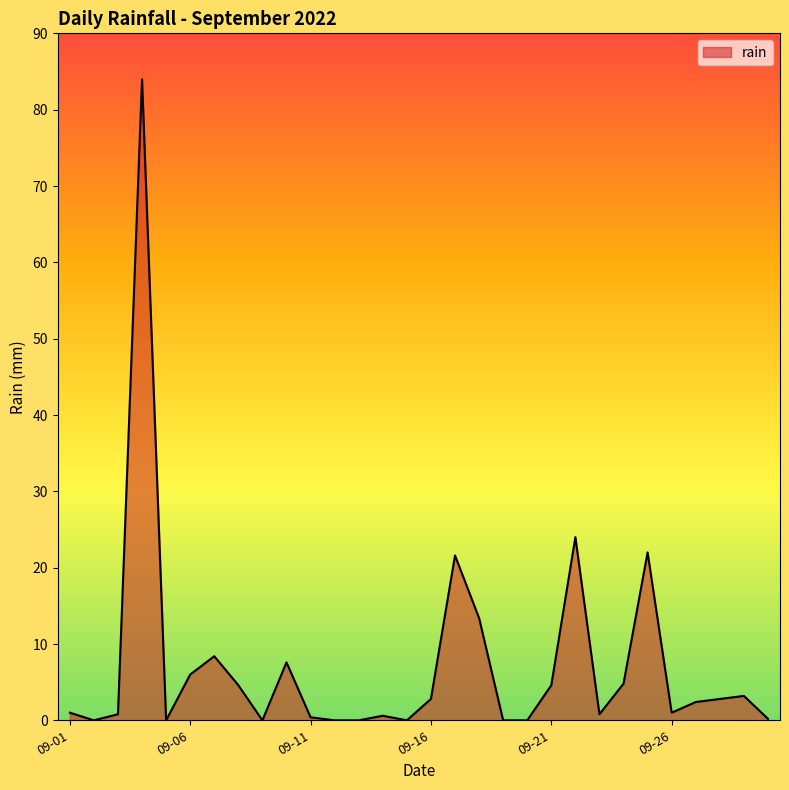

What is the maximum value shown in the chart?

84.0